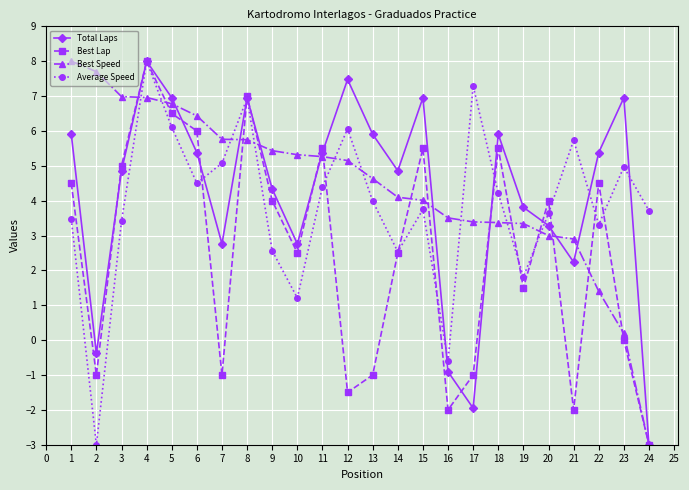

True or false: Average Speed and Best Speed cross at least once.

True